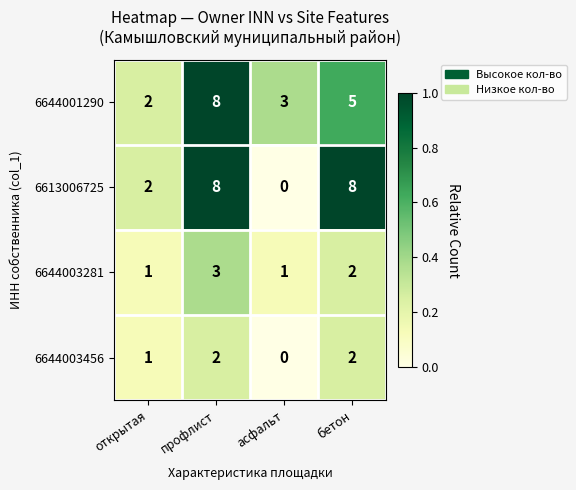

Reading right to left, extract all data points from this chart.

6644001290: 5	3	8	2
6613006725: 8	0	8	2
6644003281: 2	1	3	1
6644003456: 2	0	2	1